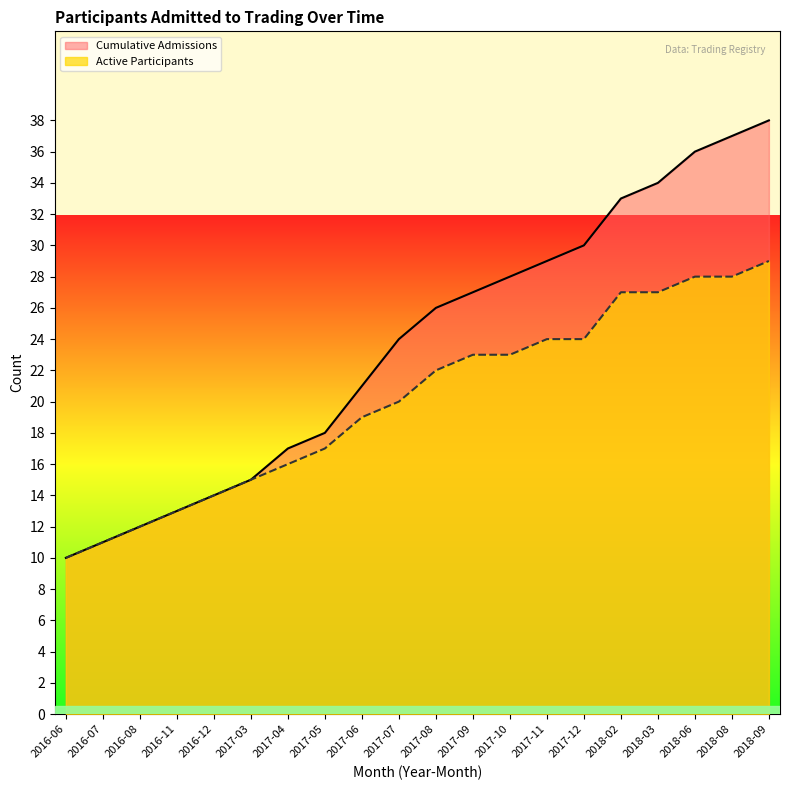

What is the change in value from 2016-08 to 2017-09?

+15